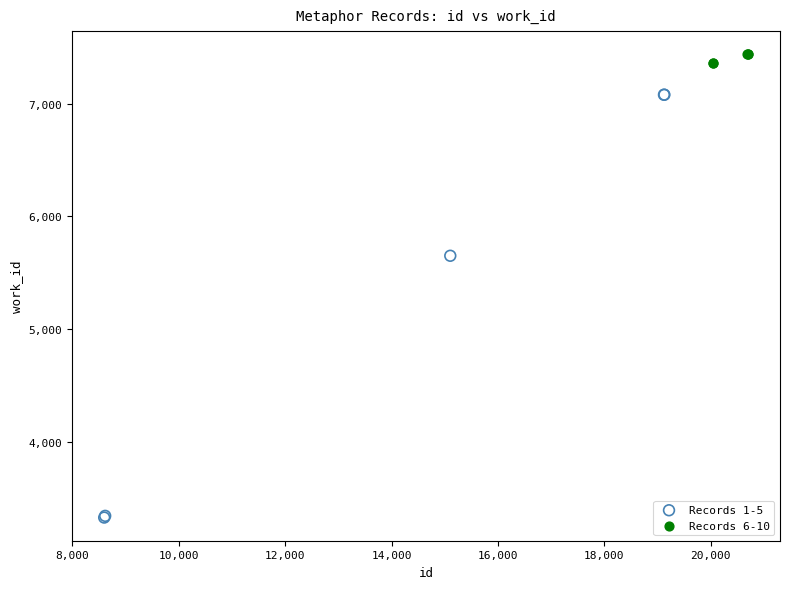

Which series has the largest Y range (max minus min)?

Records 1-5